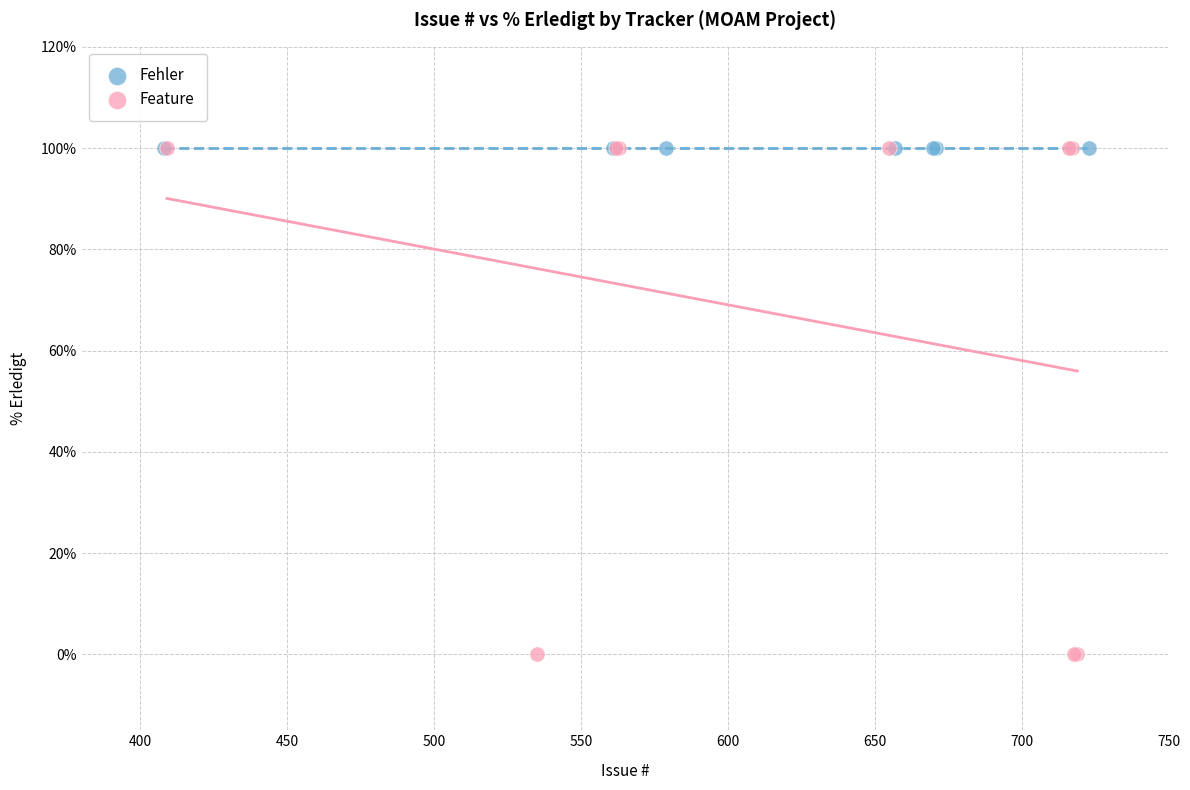

Which series contains the lowest Y value?

Feature